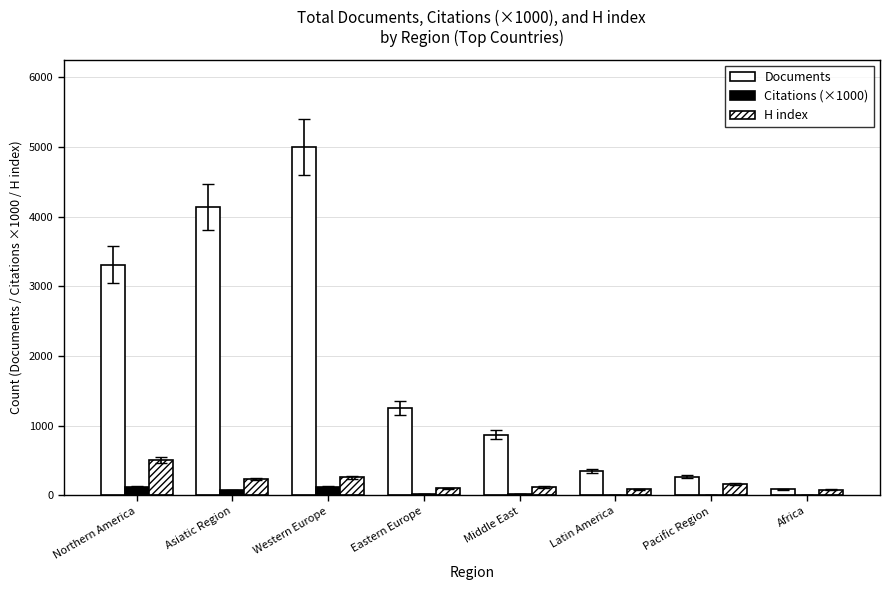

Rank the series by their maximum value, from lowest to highest.

Citations (×1000), H index, Documents